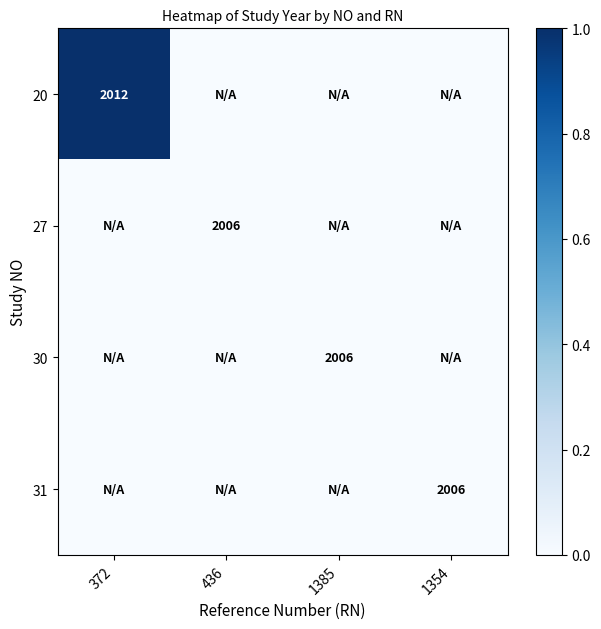

Which has a higher value, 372 or 1354?

372